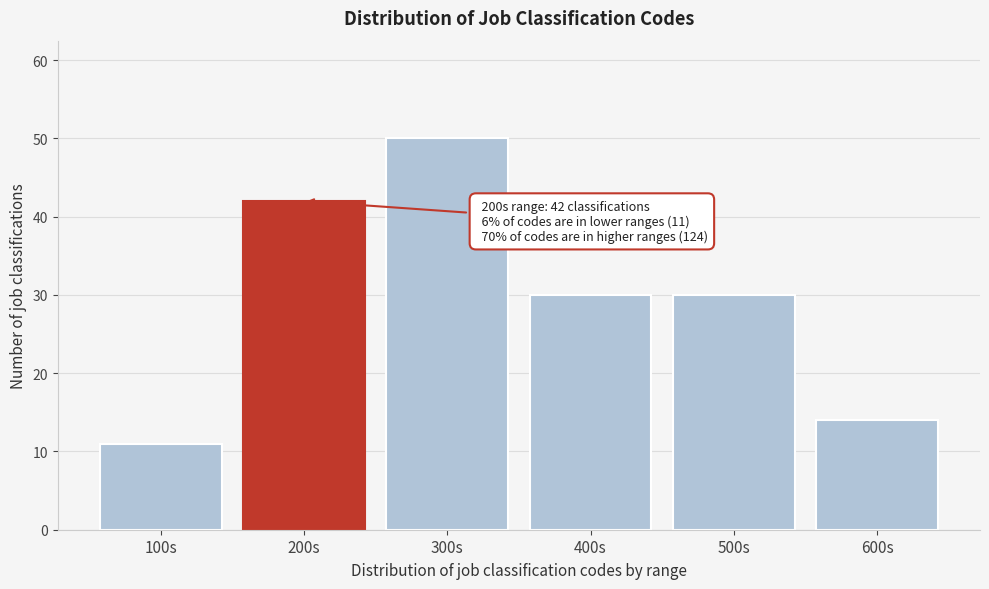

Reading left to right, transcribe all the data shown in this chart.

11	42	50	30	30	14